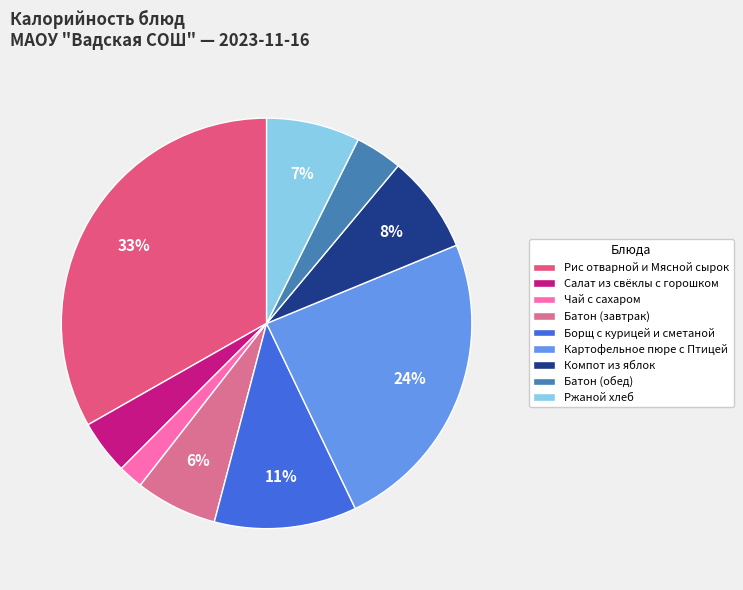

To the nearest percent, what is the difference between the largest and smallest slice percentages?

31%